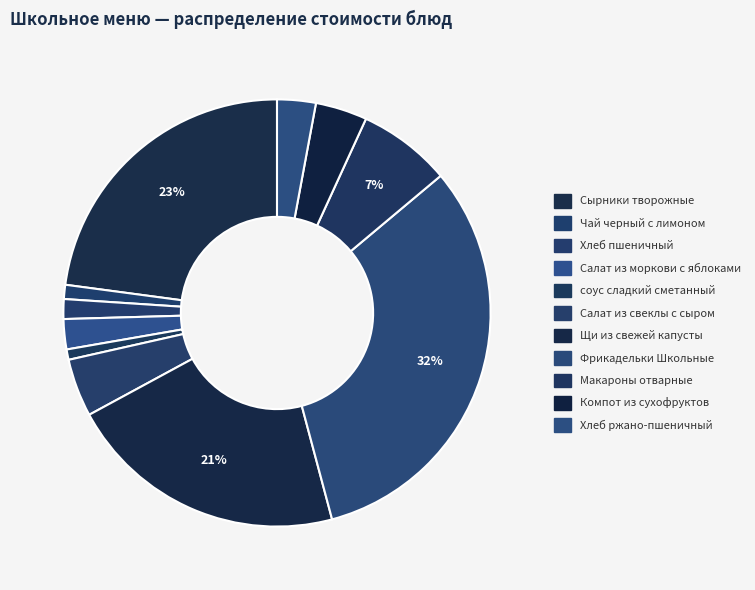

To the nearest percent, what portion does Компот из сухофруктов represent?

4%